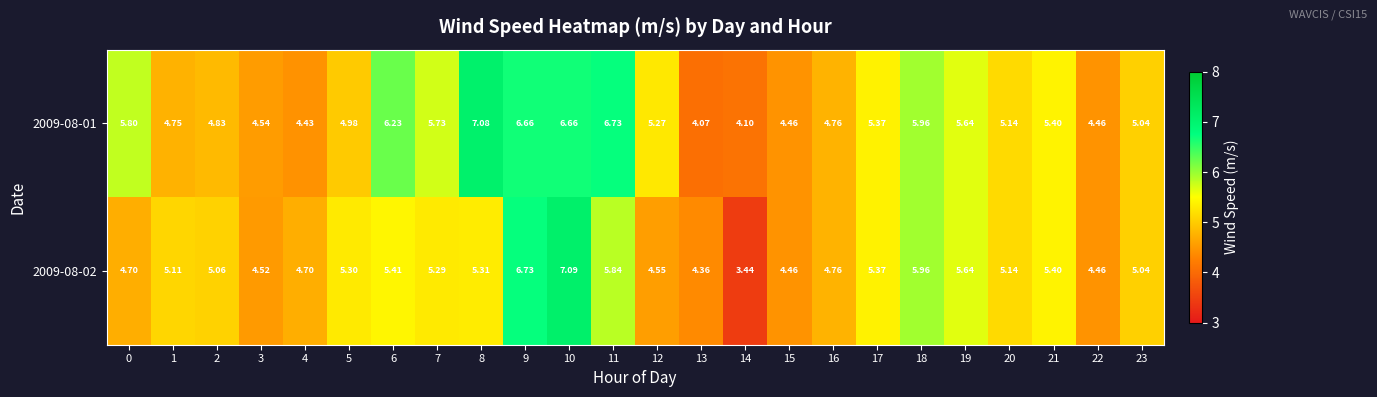

Is the value of 2009-08-02 at 23 greater than the value of 2009-08-01 at 8?

No